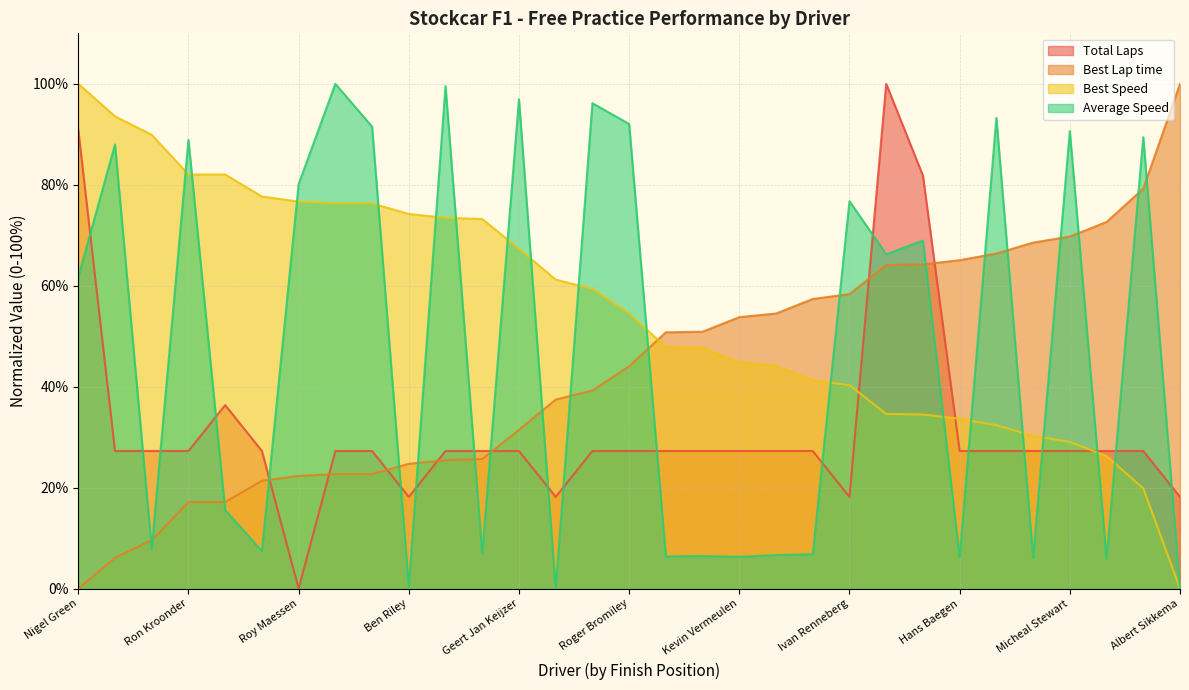

Where do Total Laps and Average Speed first cross each other?

Nigel Green and Ryan Harrison